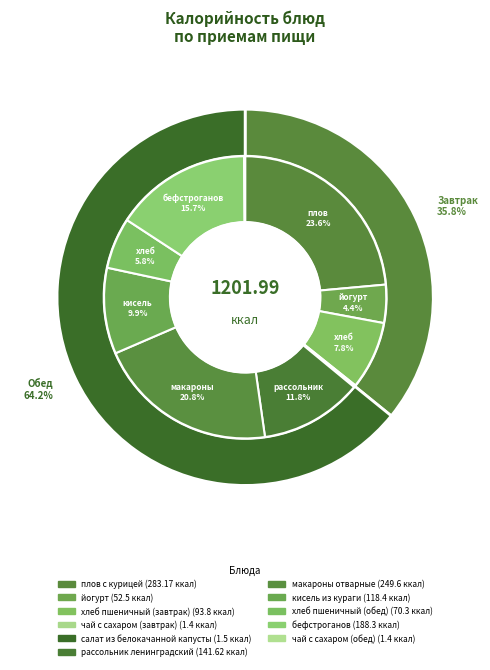

What is the ratio of the value at хлеб пшеничный (обед) to the value at чай с сахаром (обед)?

50.2